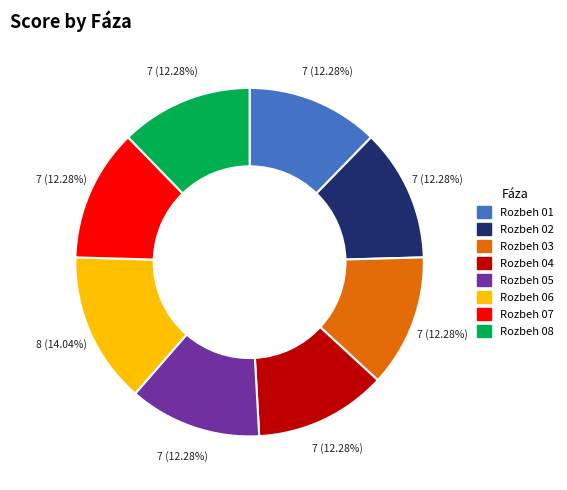

Does any single category account for the majority?

No